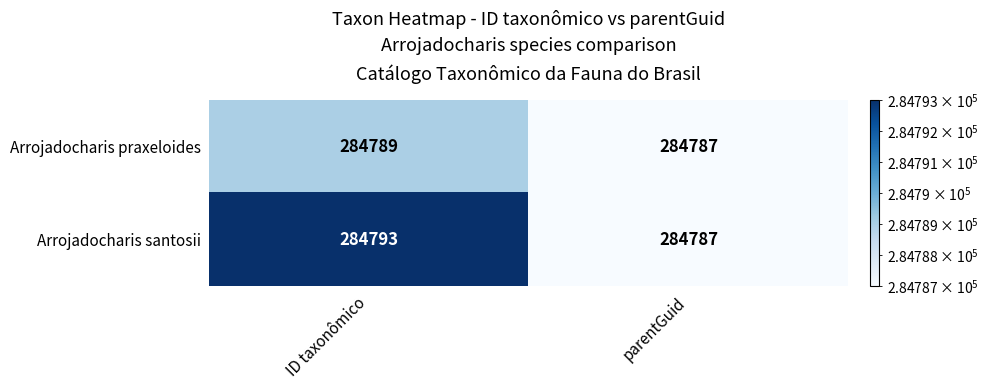

Which series has the largest total across all categories?

Arrojadocharis santosii